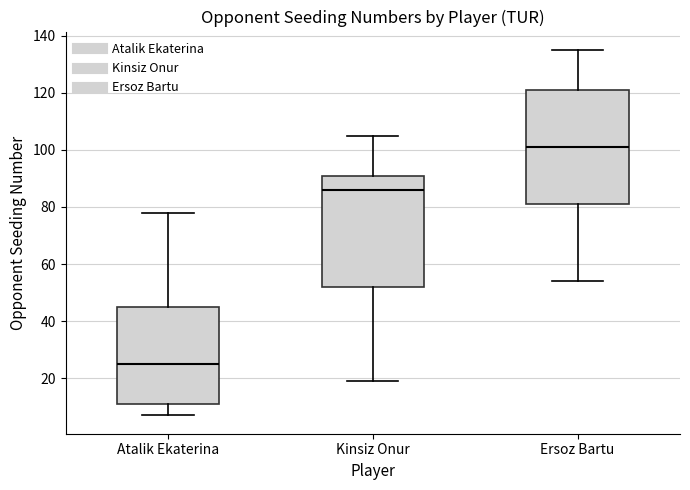

Which box's median line is the lowest?

Atalik Ekaterina